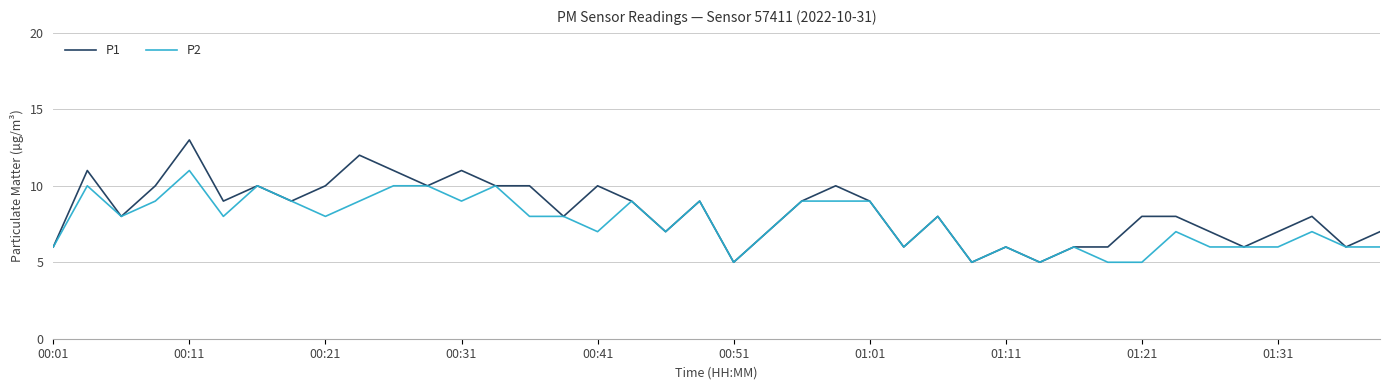

Which series has the largest range (max minus min)?

P1